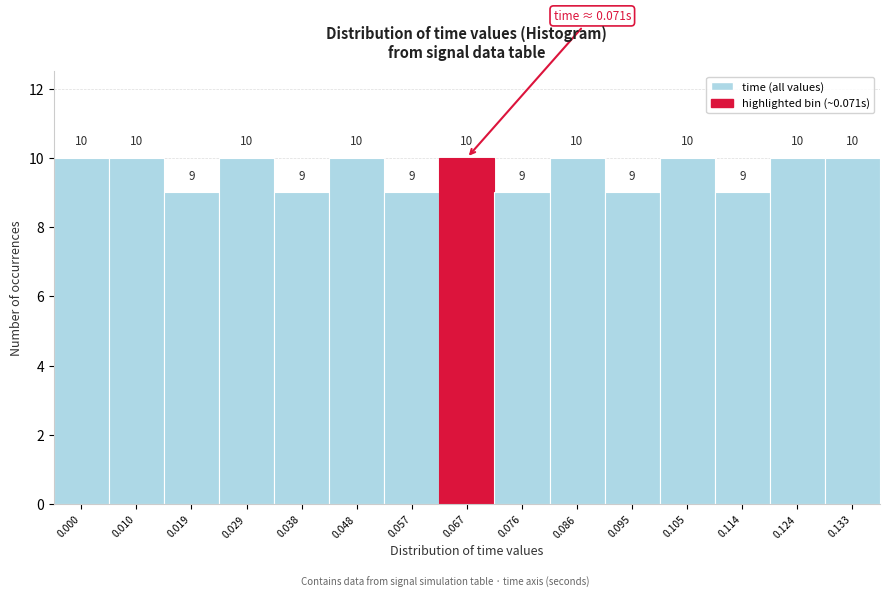

Reading left to right, transcribe all the data shown in this chart.

10	10	9	10	9	10	9	10	9	10	9	10	9	10	10